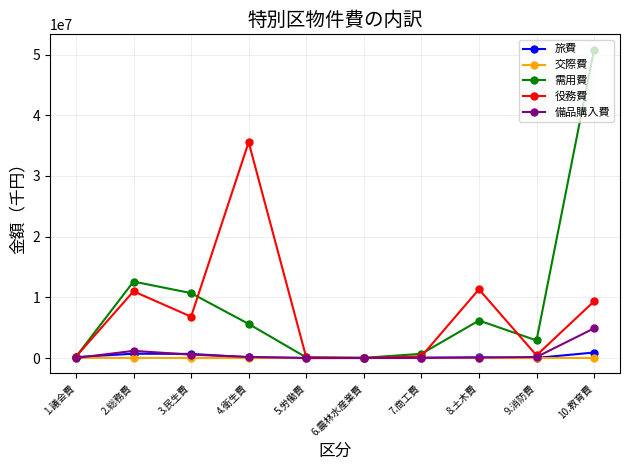

Which series has the largest total across all categories?

需用費